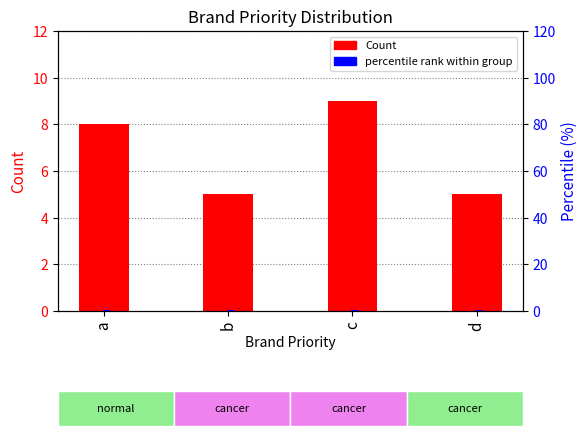

Which series has the largest total across all categories?

Count